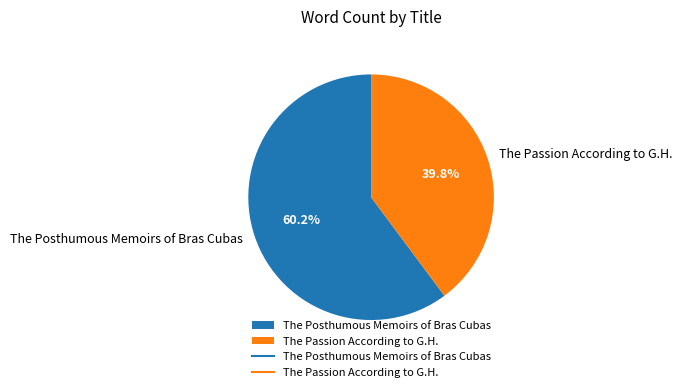

How many segments does this pie chart have?

2